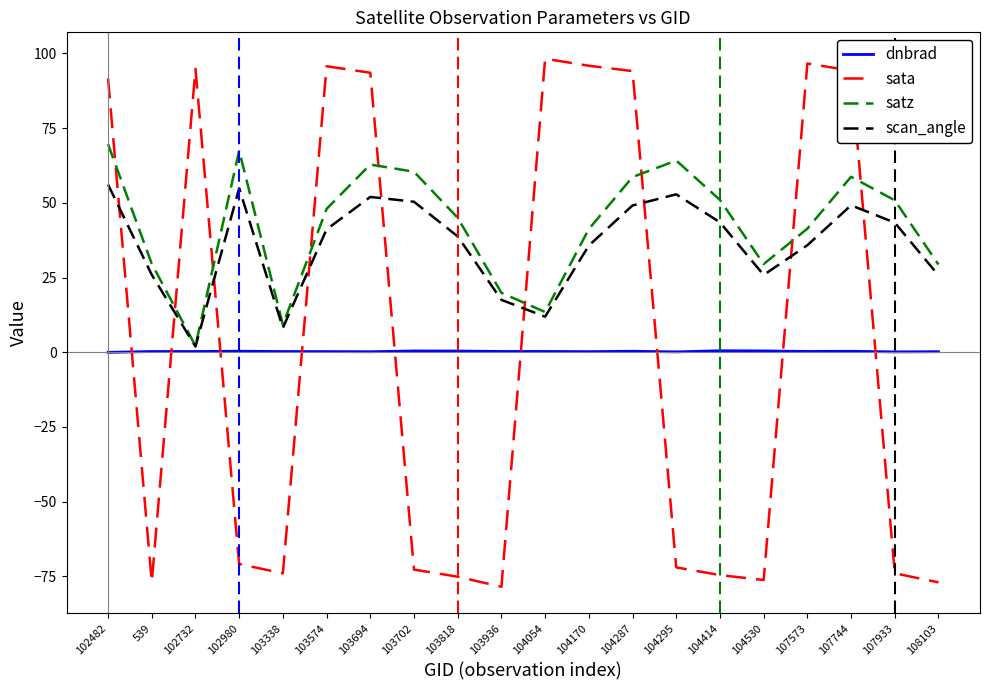

Which series changed the most between 103936 and 104170?

sata